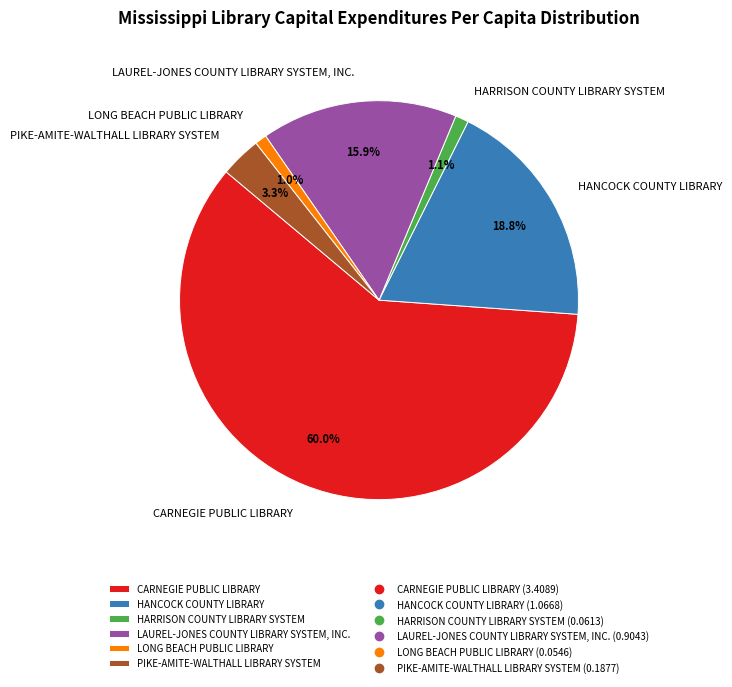

Is there any slice that represents more than half of the pie?

Yes